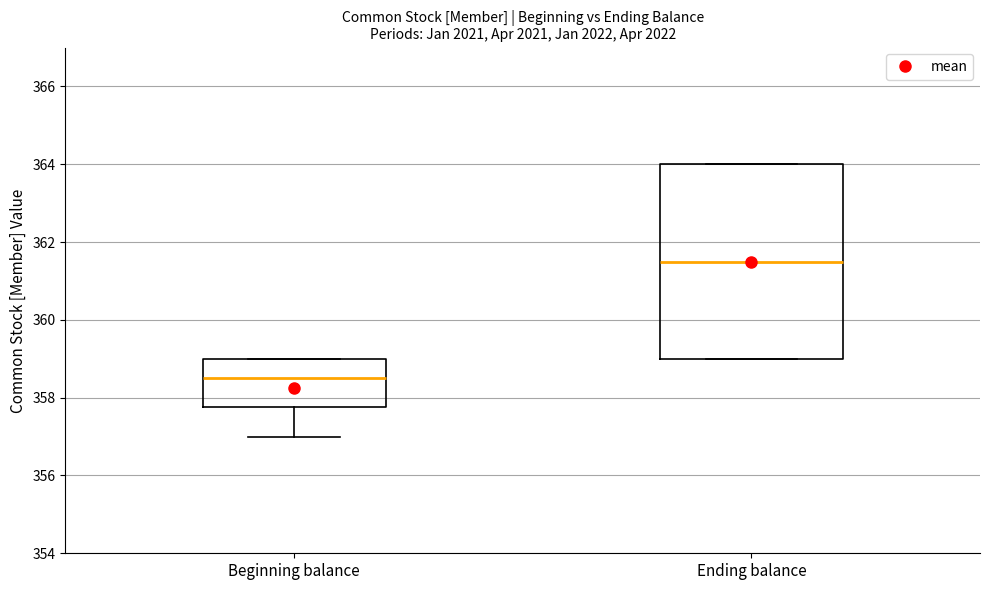

Reading left to right, transcribe this box plot: for each box, give where its median line is, the range the box spans, and where its two whiskers end, as read against the y-axis. The values are not printed on the chart, so give them approximately, as read against the axis.

Beginning balance: median 358.6, box 357.8 to 359.0, whiskers 357.0 to 359.0
Ending balance: median 361.6, box 359.0 to 364.0, whiskers 359.0 to 364.0